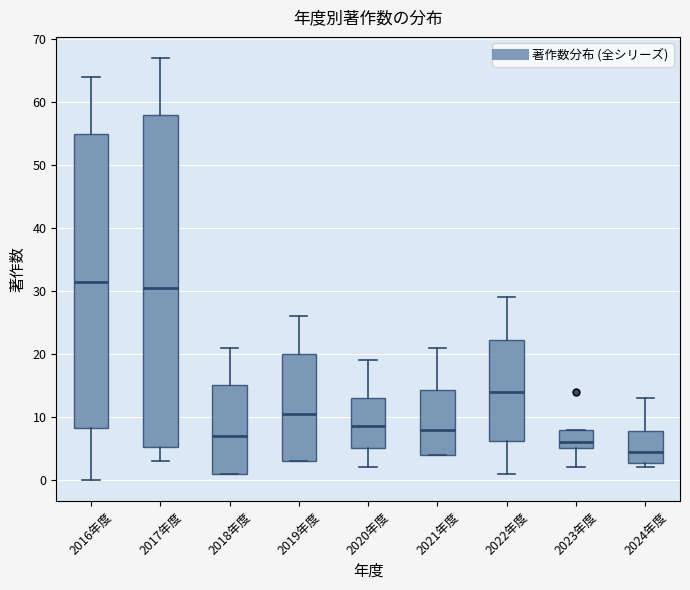

Reading left to right, read every box against the y-axis: the position of its median line, the range the box covers, and the ends of its whiskers. The values are not printed on the chart, so give them approximately, as read against the axis.

2016年度: median 32, box 8 to 55, whiskers 0 to 64
2017年度: median 31, box 5 to 58, whiskers 3 to 67
2018年度: median 7, box 1 to 15, whiskers 1 to 21
2019年度: median 11, box 3 to 20, whiskers 3 to 26
2020年度: median 9, box 5 to 13, whiskers 2 to 19
2021年度: median 8, box 4 to 14, whiskers 4 to 21
2022年度: median 14, box 6 to 22, whiskers 1 to 29
2023年度: median 6, box 5 to 8, whiskers 2 to 8
2024年度: median 5, box 3 to 8, whiskers 2 to 13